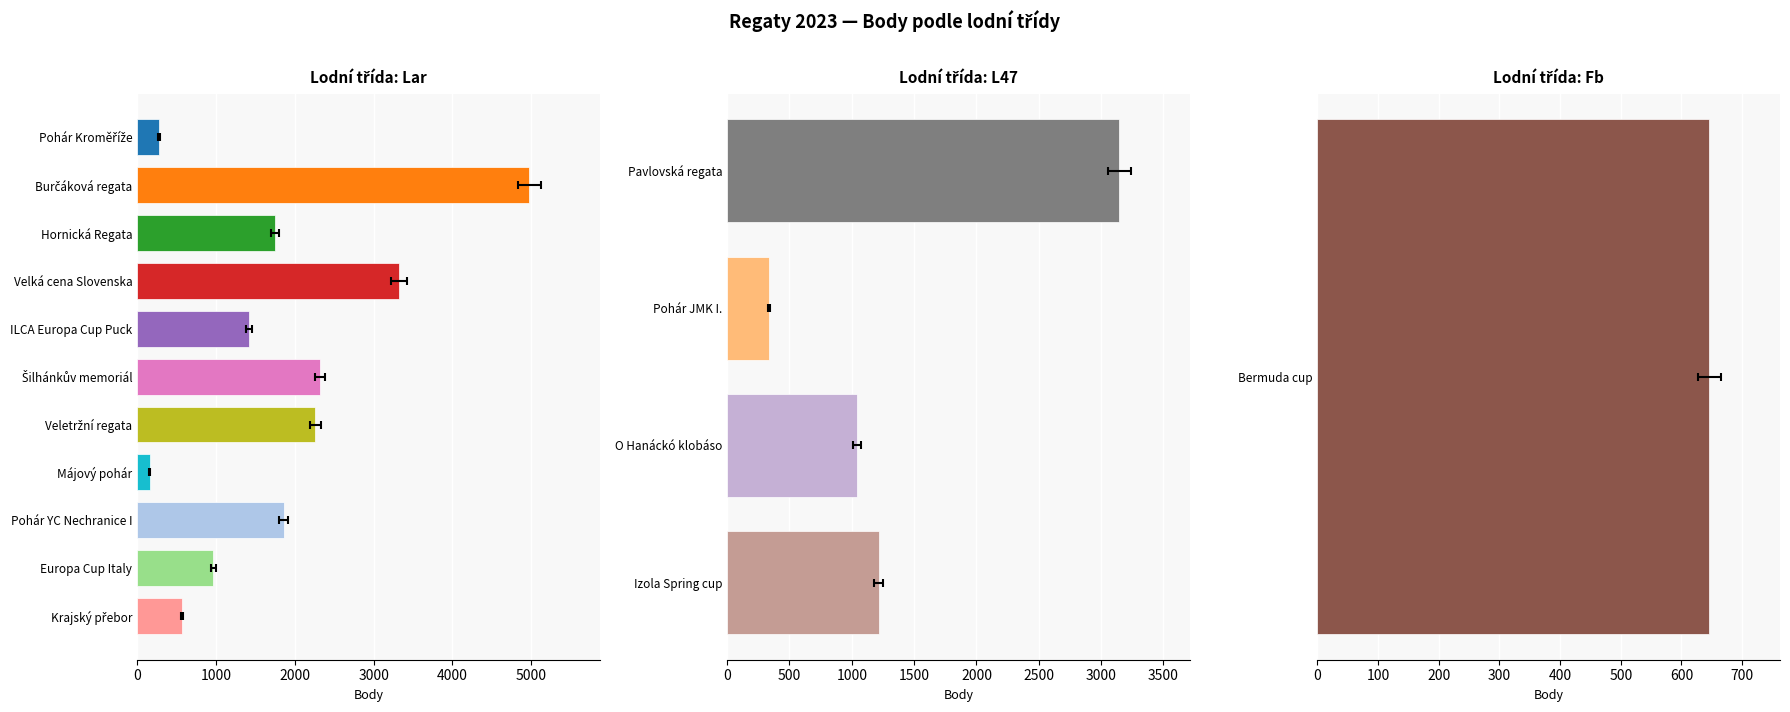

Between Krajský přebor and Májový pohár, which is larger?

Krajský přebor